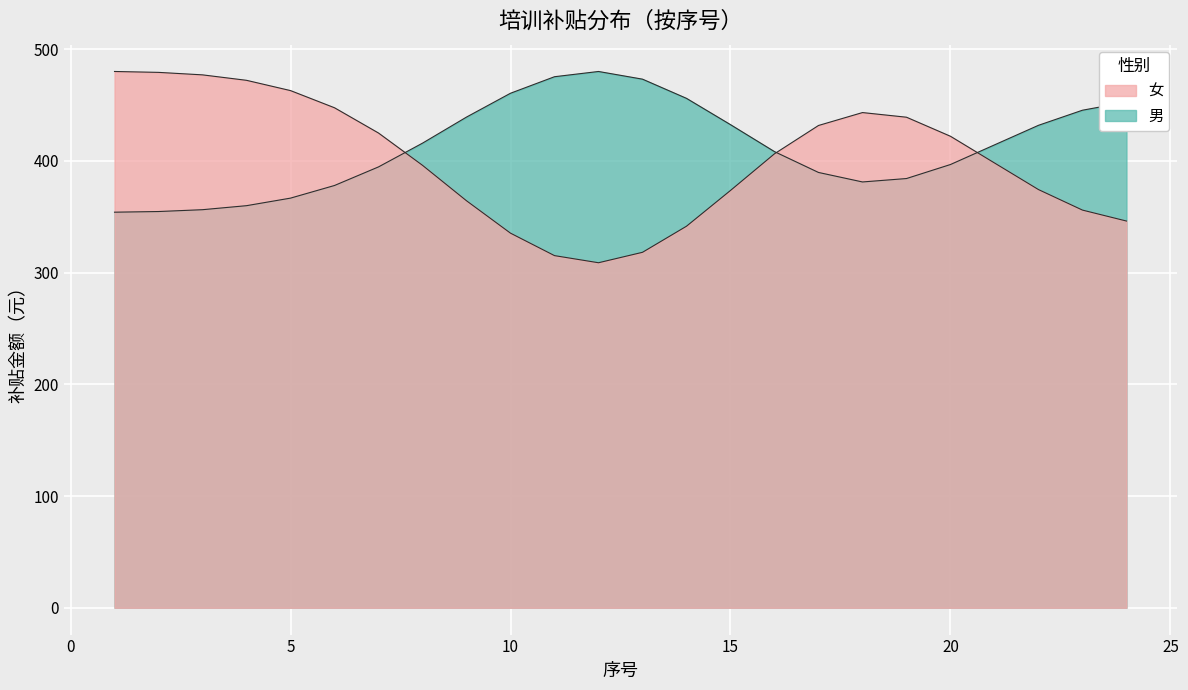

True or false: 交通费补贴金额 and 生活费补贴金额 cross at least once.

False